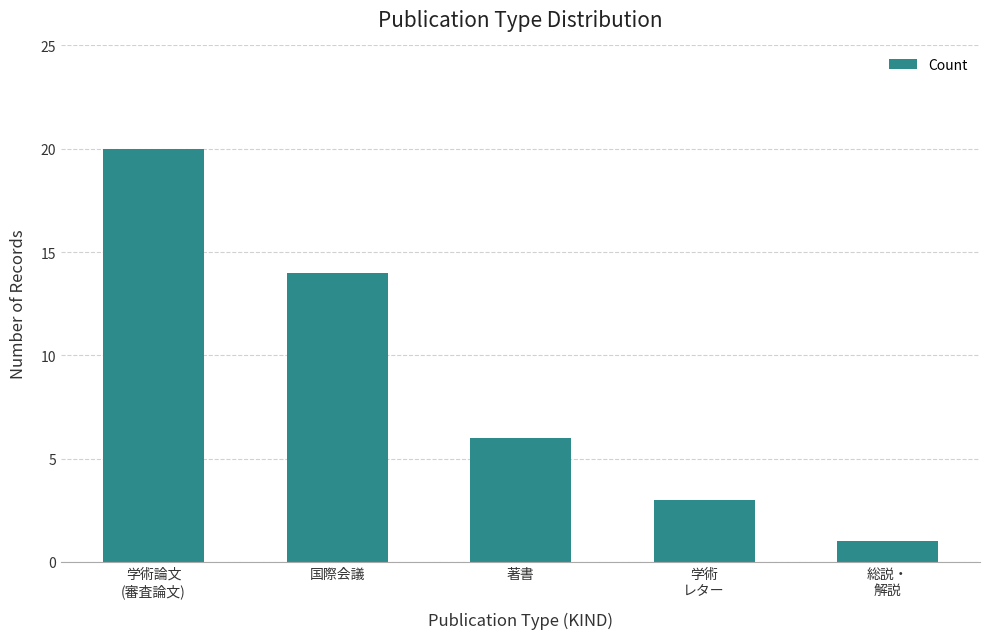

List the labels in order of value, smallest first.

総説・
解説, 学術
レター, 著書, 国際会議, 学術論文
(審査論文)